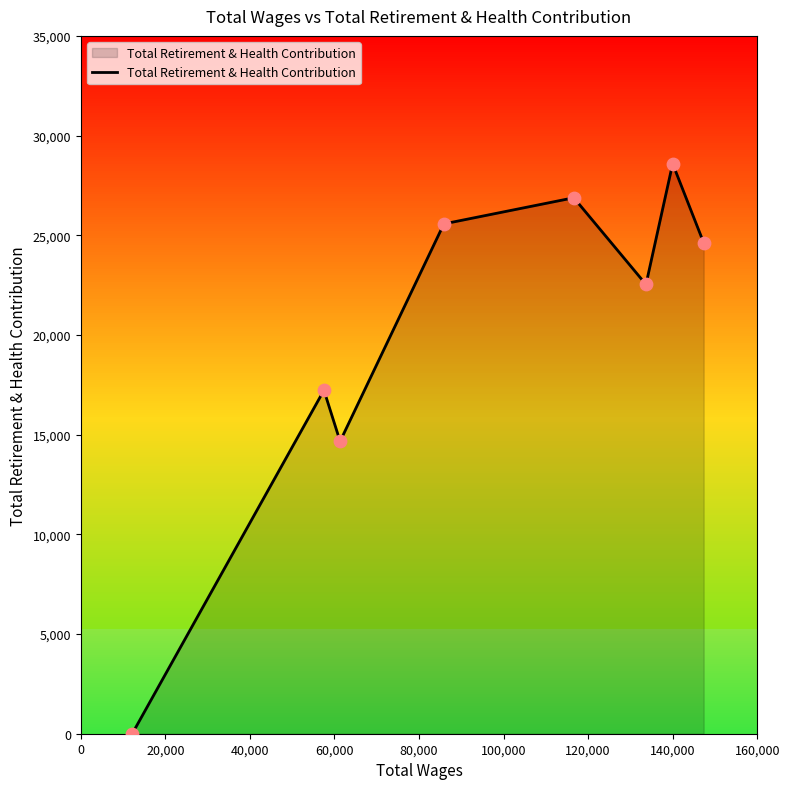

What is the highest value of the Total Retirement & Health Contribution series?

28591